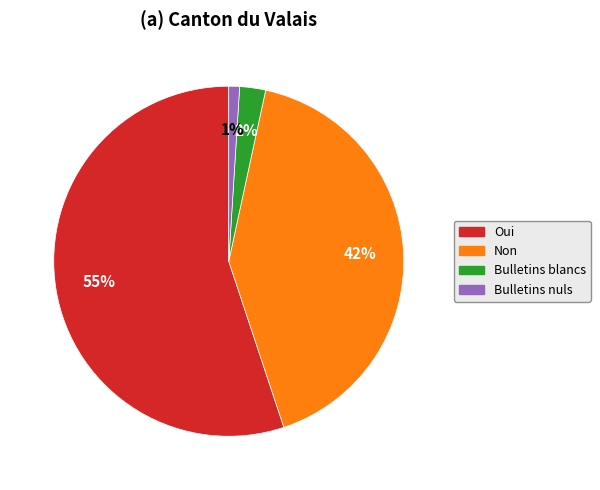

The Oui slice represents 55% of the pie. True or false?

True